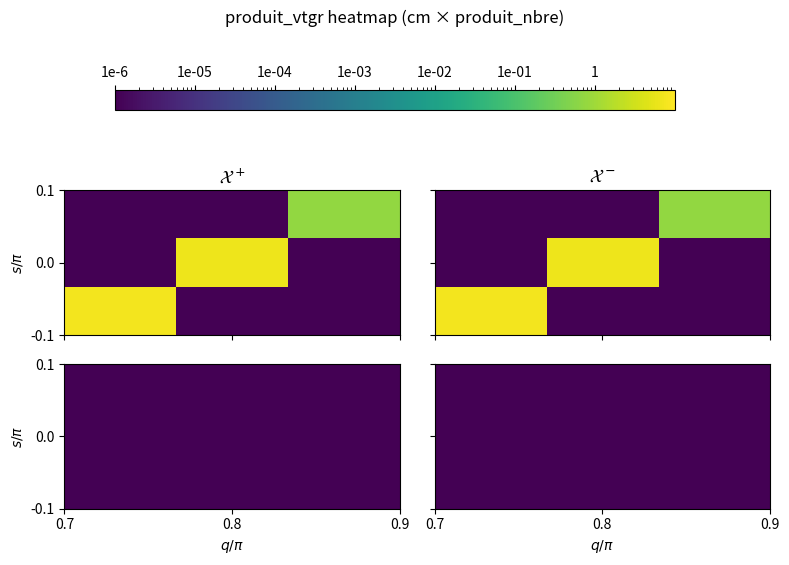

Is the value of 2 at 3 greater than the value of 1 at 3?

No